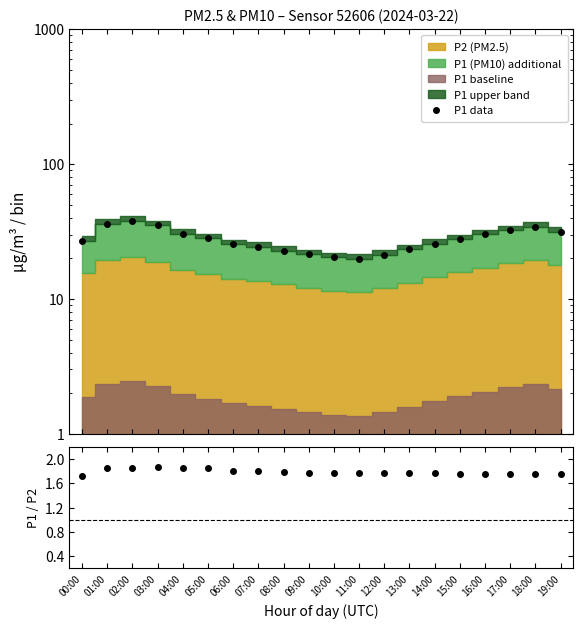

Reading left to right, extract all data points from this chart.

P1 data: 26.9	36.2	38.0	35.2	30.4	28.1	25.5	24.3	22.8	21.5	20.3	19.8	21.2	23.4	25.6	27.8	30.1	32.4	34.2	31.5
P1/P2: 1.7	1.8	1.9	1.9	1.8	1.8	1.8	1.8	1.8	1.8	1.8	1.8	1.8	1.8	1.8	1.8	1.8	1.8	1.8	1.8